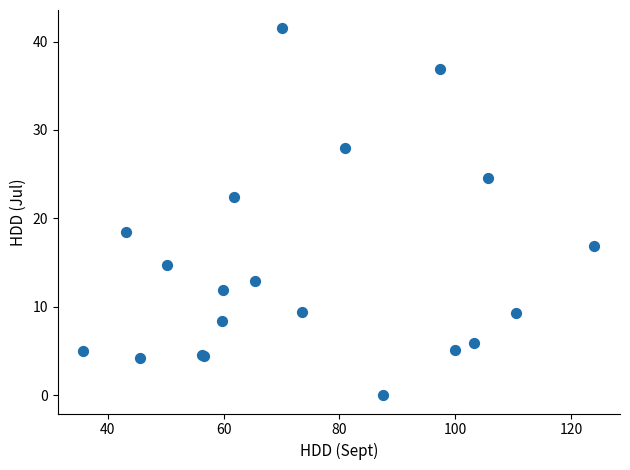

What Y value in the scatter plot is closest to 20?

18.5